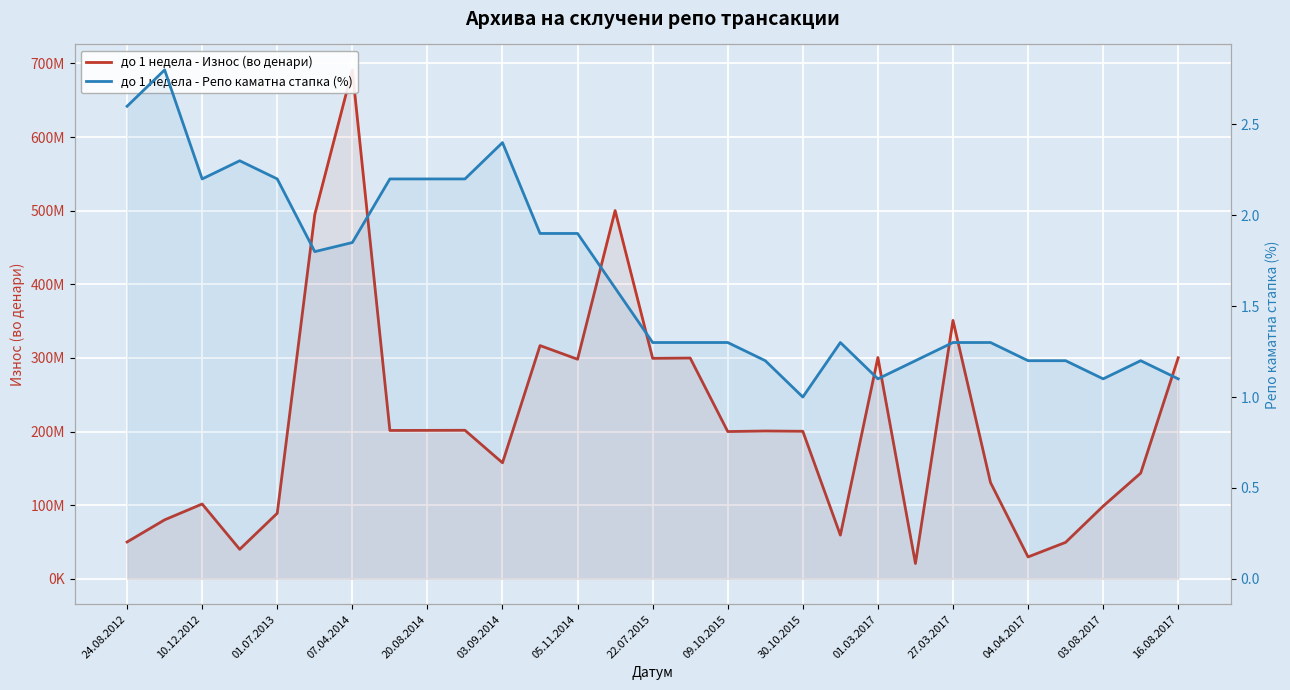

What is the smallest value displayed?

1.0